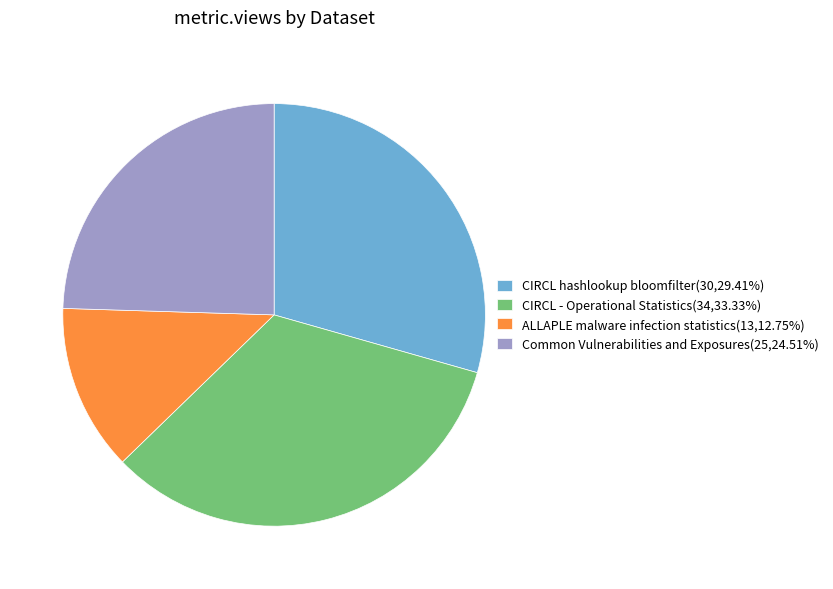

Which category has the biggest portion of the pie?

CIRCL - Operational Statistics